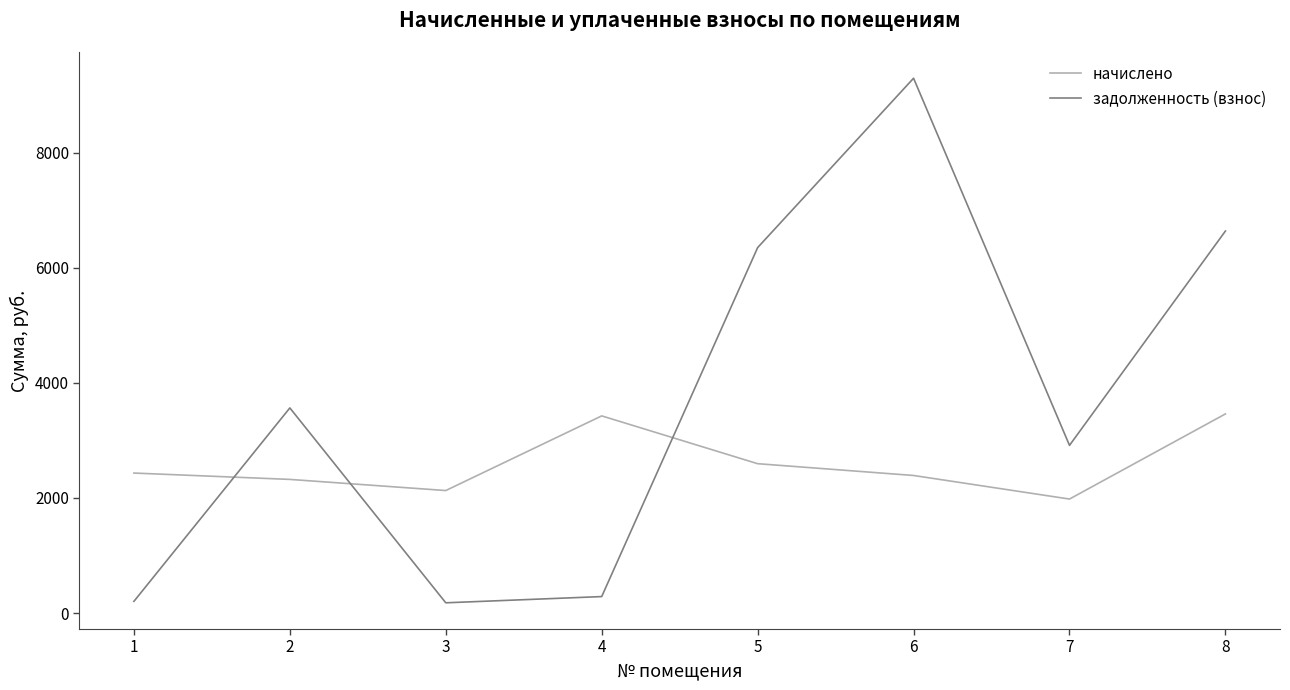

The задолженность (взнос) series shows 10725.4 at 5. True or false?

False